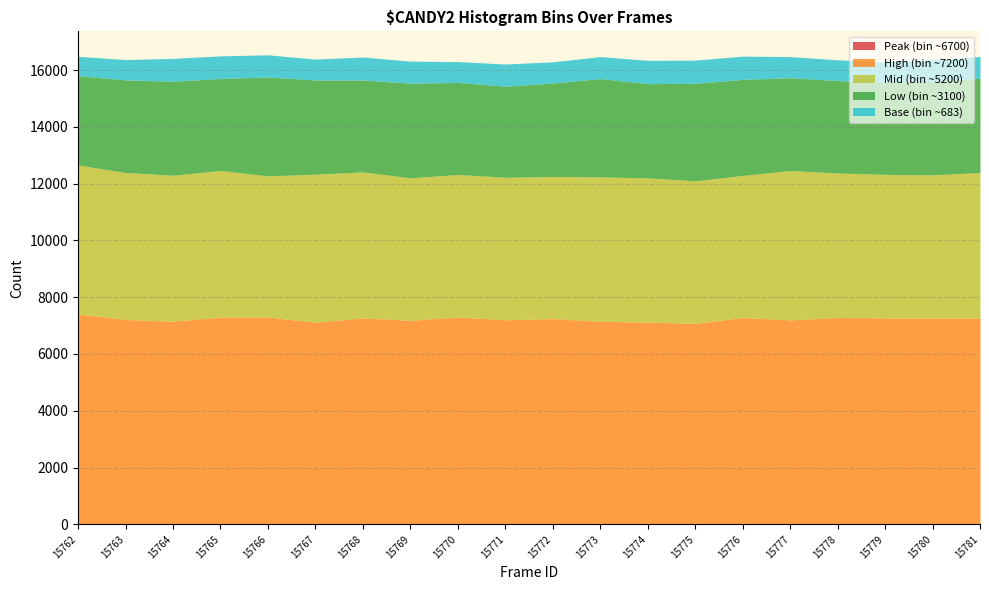

At how many categories does at least one series exceed 6107?

20